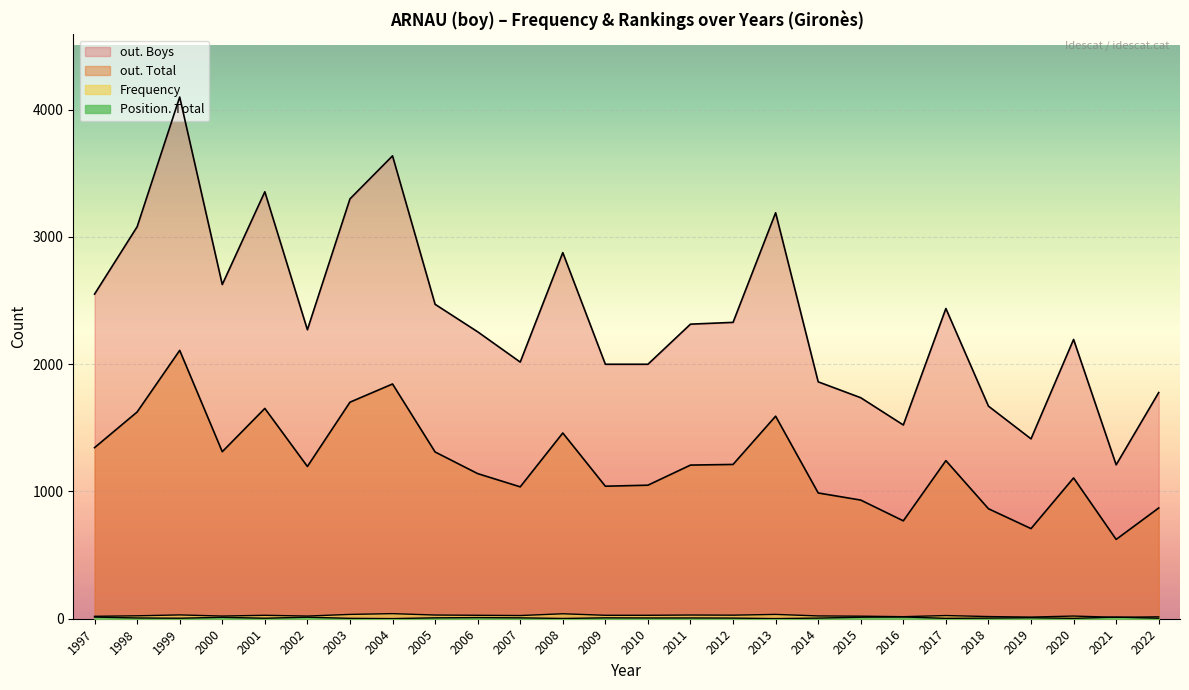

How many interior local valleys does the out. Boys series have?

6